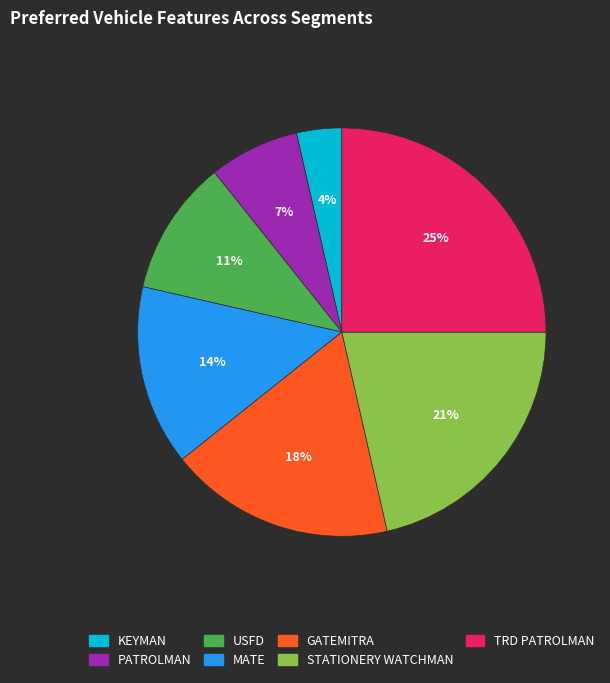

Which has a higher value, PATROLMAN or USFD?

USFD